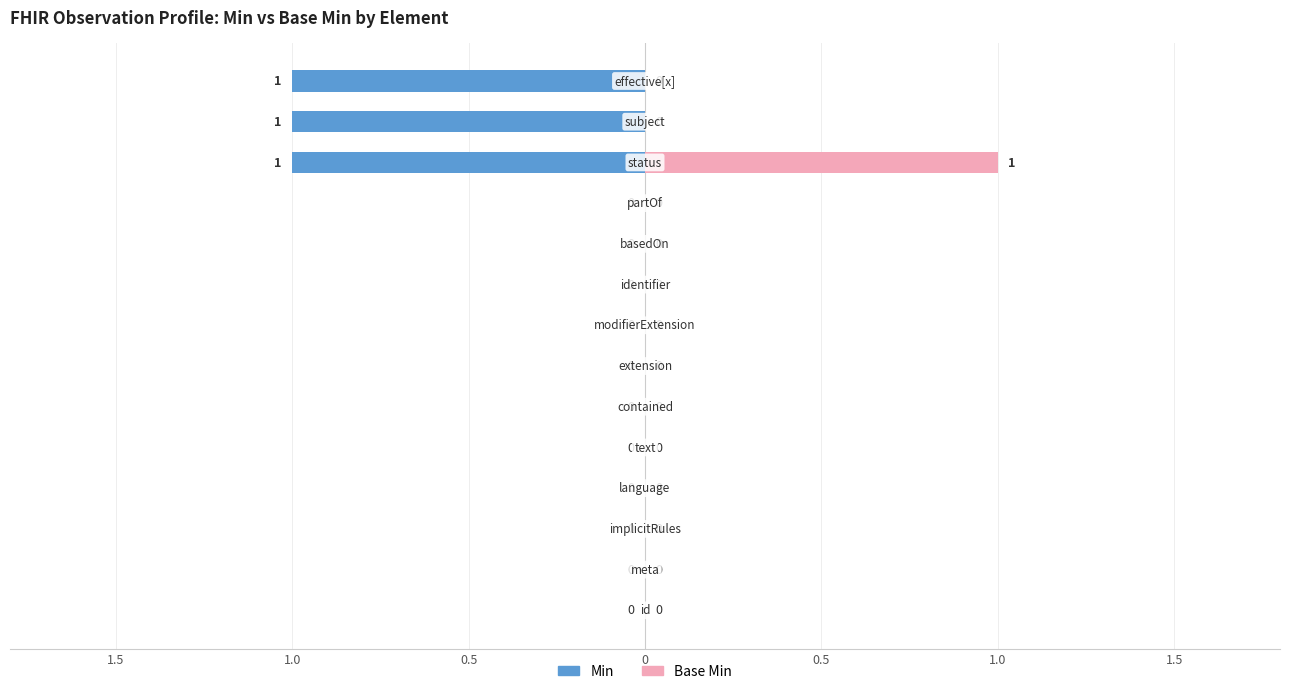

How many groups of bars are there?

14